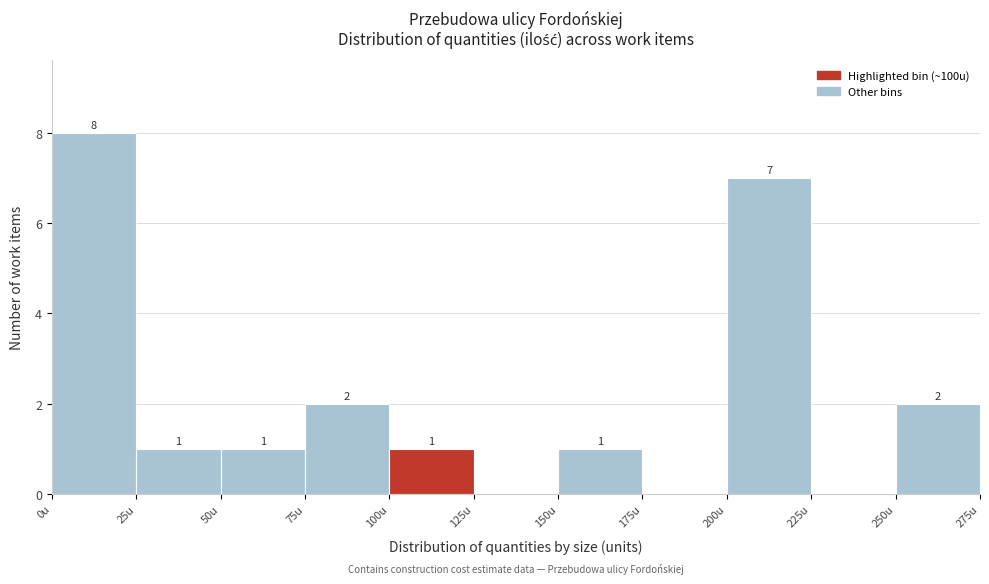

Over which range of the x-axis is the bar tallest?

0 to 25